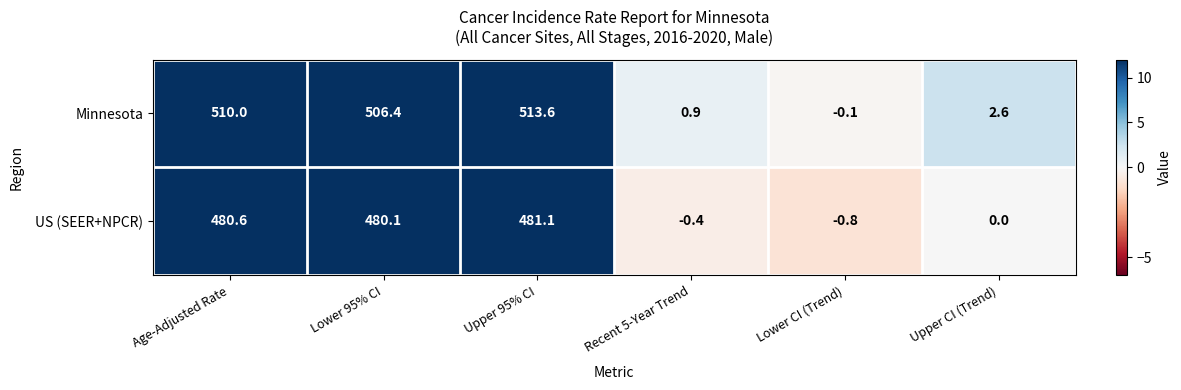

What is the sum of all US (SEER+NPCR) values?

1440.6